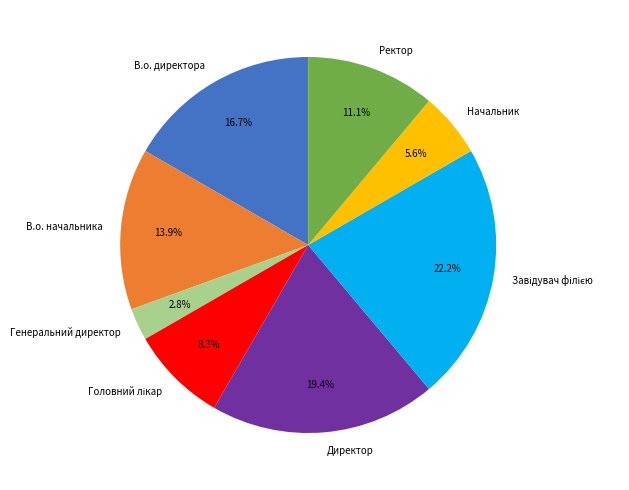

How many slices are in this pie chart?

8